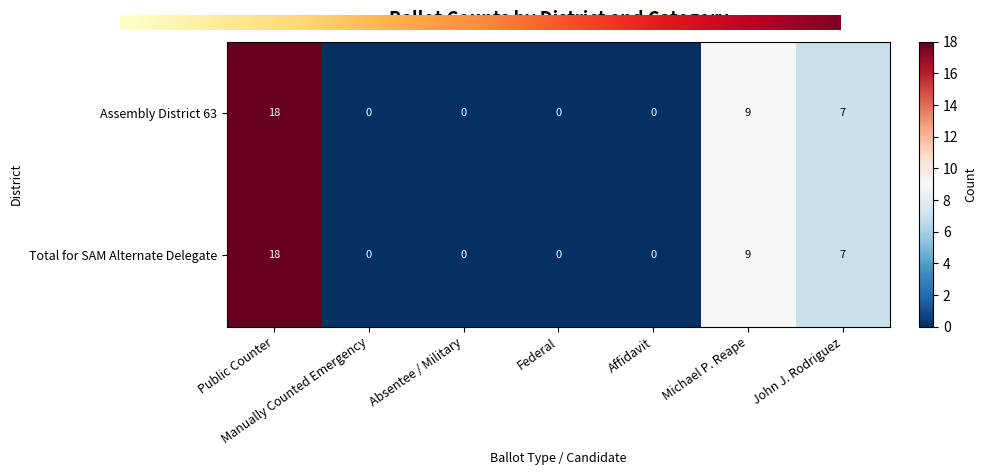

What is the sum of all Assembly District 63 values?

34